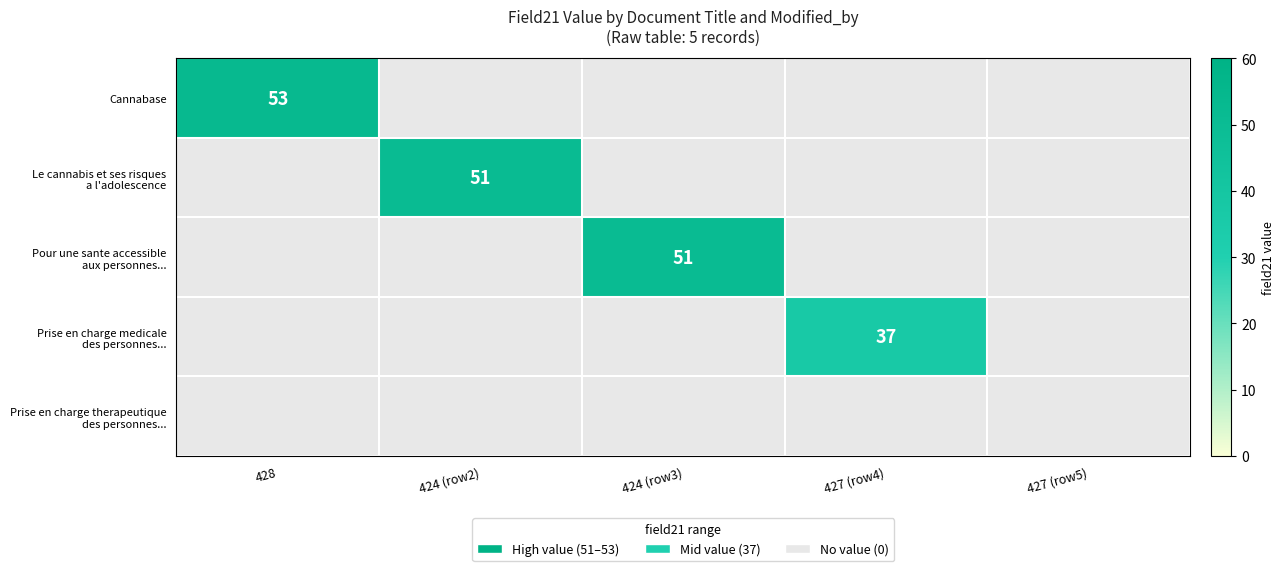

At 427 (row5), list the series in order from smallest to largest.

Cannabase, Le cannabis et ses risques a l'adolescence, Pour une sante accessible aux personnes..., Prise en charge medicale des personnes..., Prise en charge therapeutique des personnes...